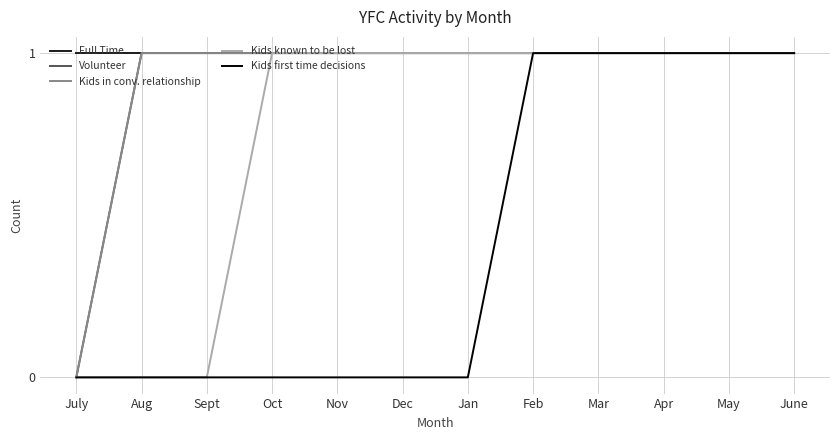

Rank the series by their maximum value, from highest to lowest.

Full Time, Volunteer, Kids in conv. relationship, Kids known to be lost, Kids first time decisions